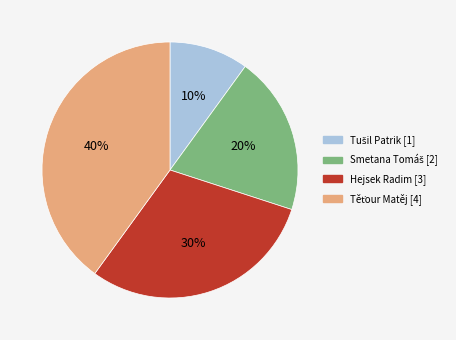

To the nearest percent, what percentage of the pie is Hejsek Radim?

30%